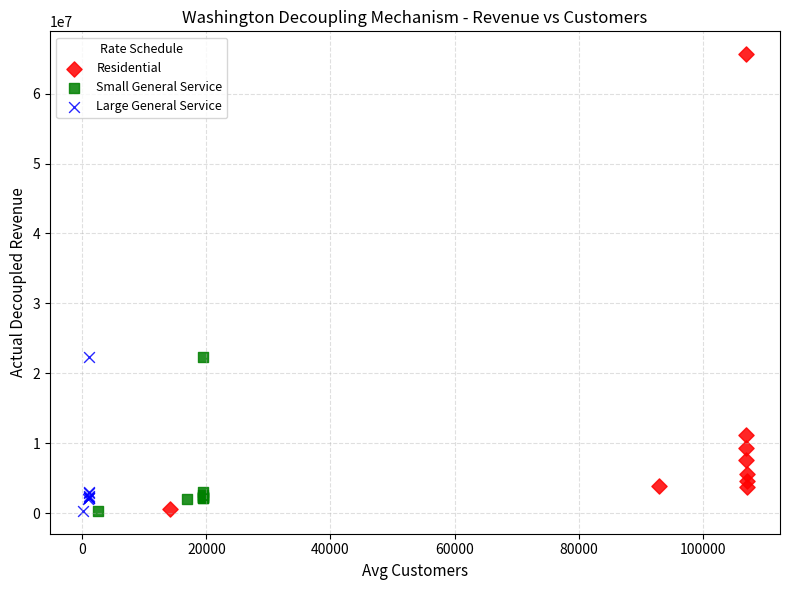

Which series reaches the maximum Y coordinate?

Residential